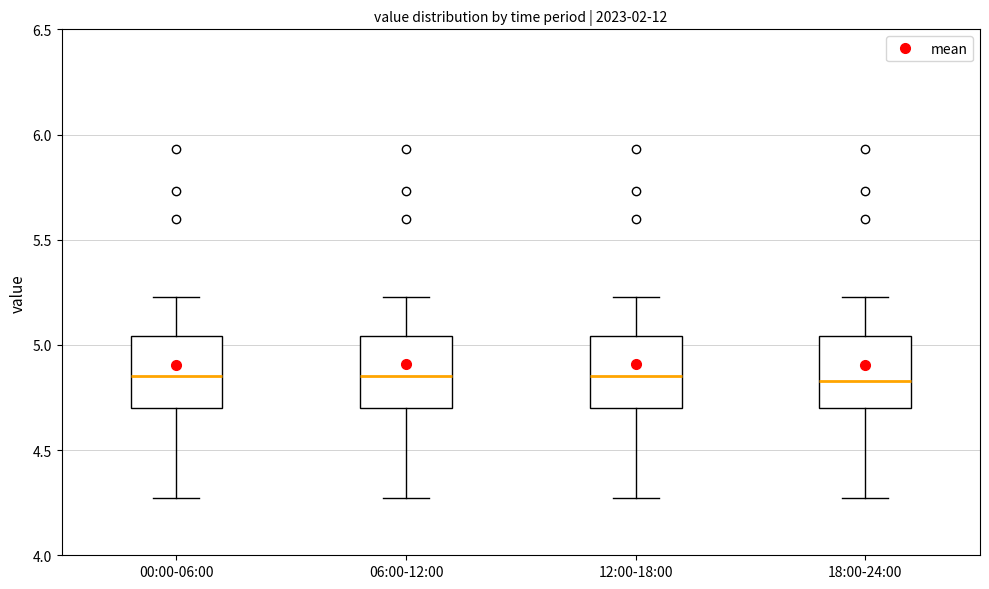

Reading left to right, read every box against the y-axis: the position of its median line, the range the box covers, and the ends of its whiskers. The values are not printed on the chart, so give them approximately, as read against the axis.

00:00-06:00: median 4.85, box 4.70 to 5.05, whiskers 4.25 to 5.25
06:00-12:00: median 4.85, box 4.70 to 5.05, whiskers 4.25 to 5.25
12:00-18:00: median 4.85, box 4.70 to 5.05, whiskers 4.25 to 5.25
18:00-24:00: median 4.85, box 4.70 to 5.05, whiskers 4.25 to 5.25